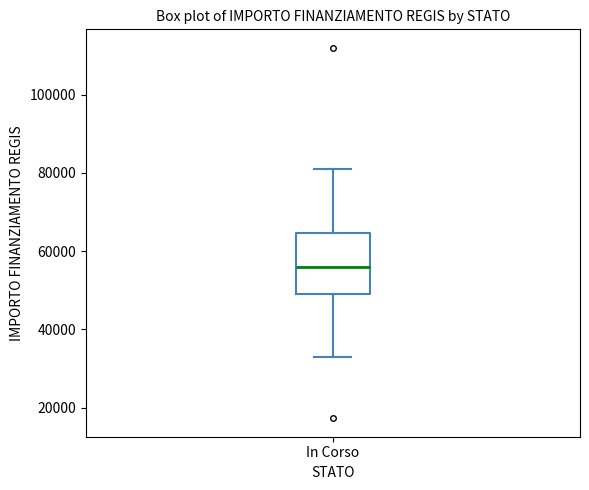

Where is the upper edge of the box for In Corso on the y-axis? The values are not printed on the chart, so give them approximately, as read against the axis.

64000